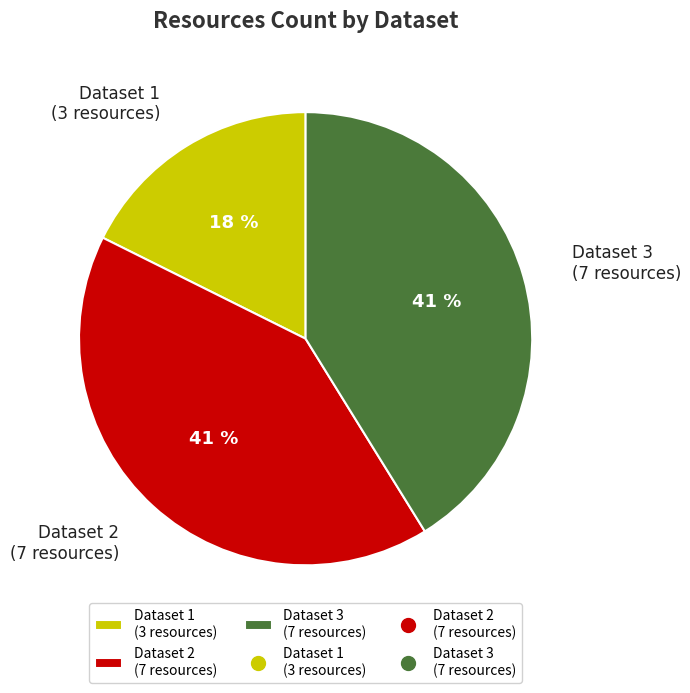

To the nearest percent, what is the average slice percentage?

33%